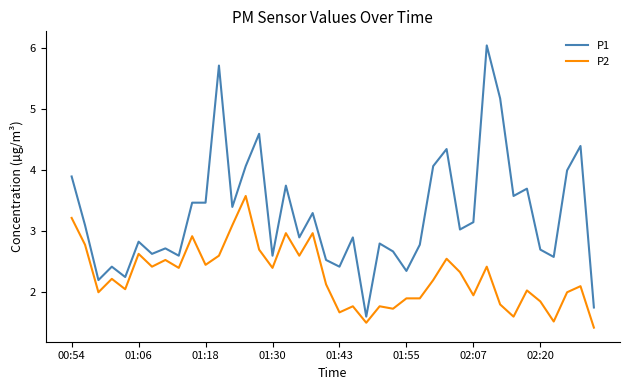

True or false: P1 and P2 intersect in this chart.

False